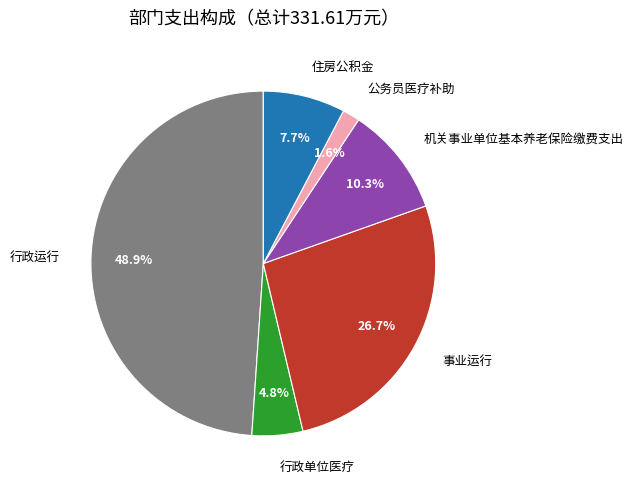

Which has a higher value, 机关事业单位基本养老保险缴费支出 or 事业运行?

事业运行